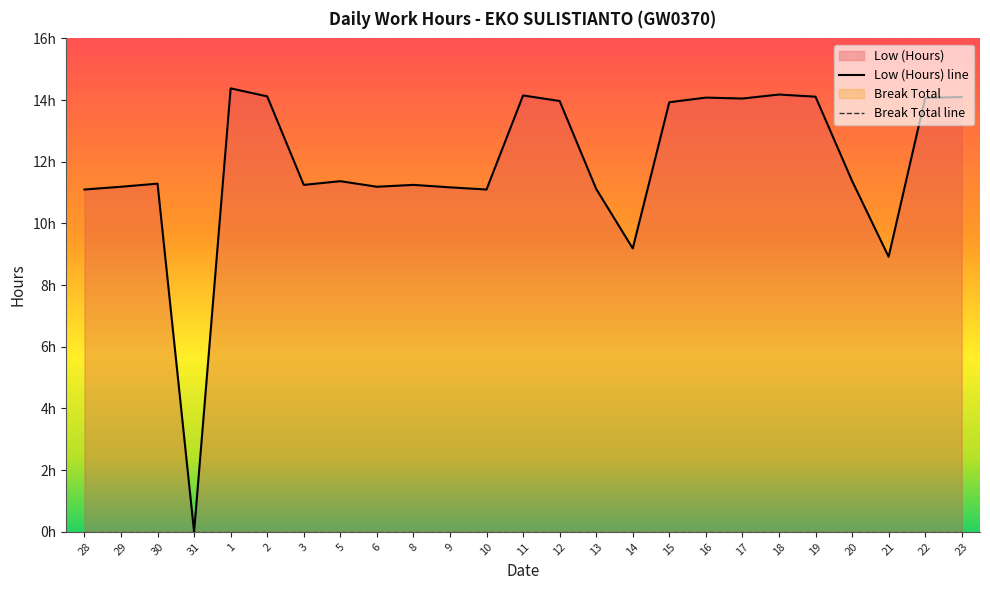

What is the label of the 6th point from the right?

18